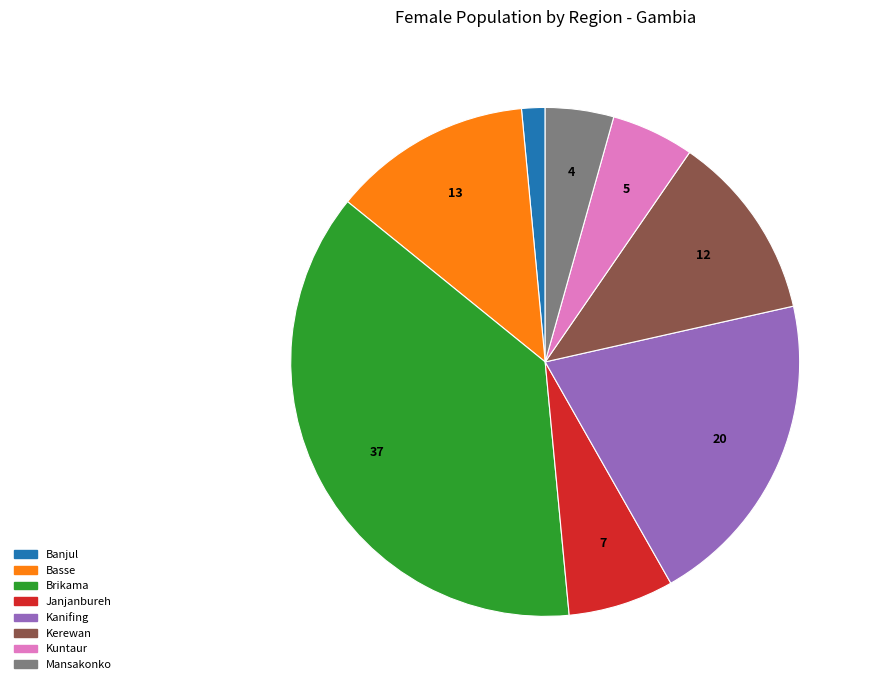

Count the number of slices in the pie.

8